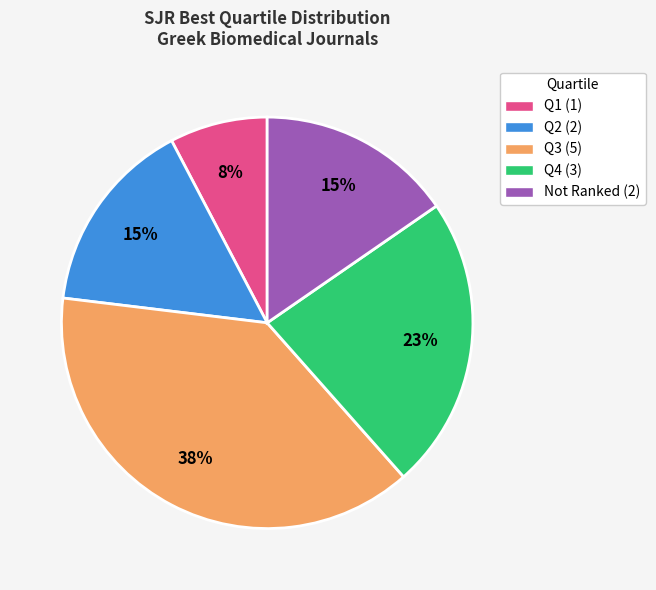

To the nearest percent, what percentage of the pie is Q3 (5)?

38%